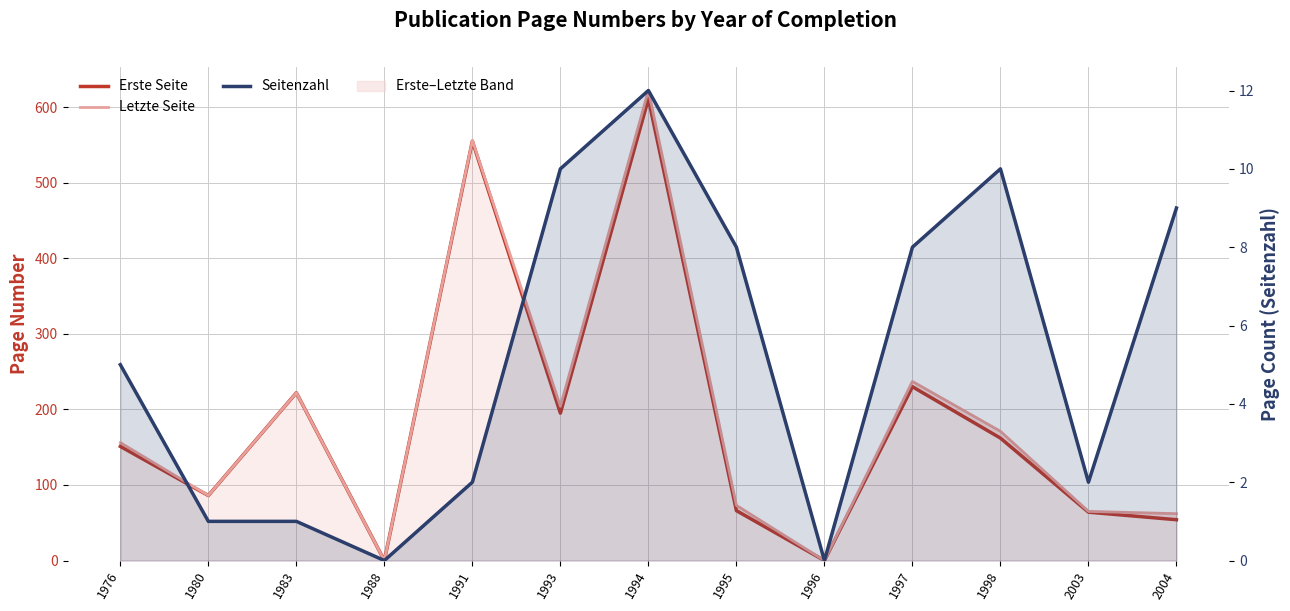

Where is the first local minimum for Seitenzahl?

1988